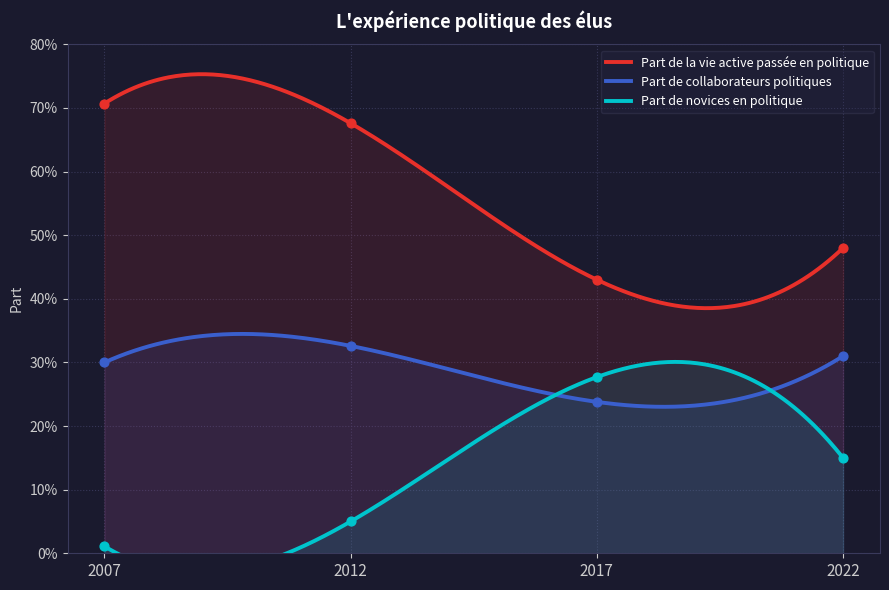

Is the value of Part de la vie active passée en politique at 2012 greater than the value of Part de collaborateurs politiques at 2022?

Yes